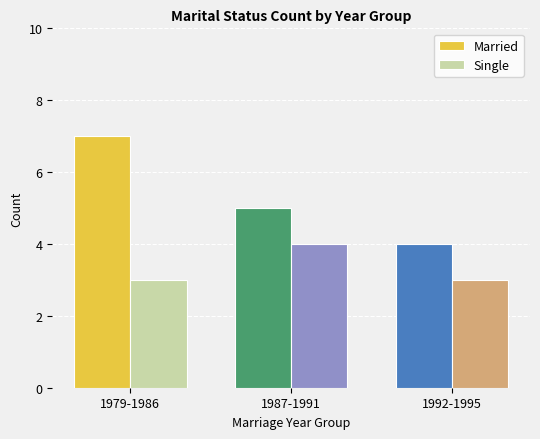

How many Single values are between 3 and 4?

3